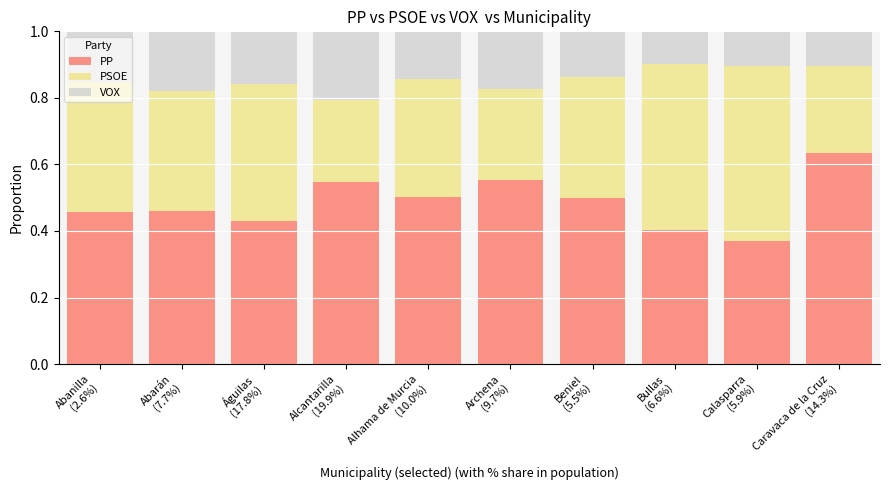

How many bars are there in total?

10